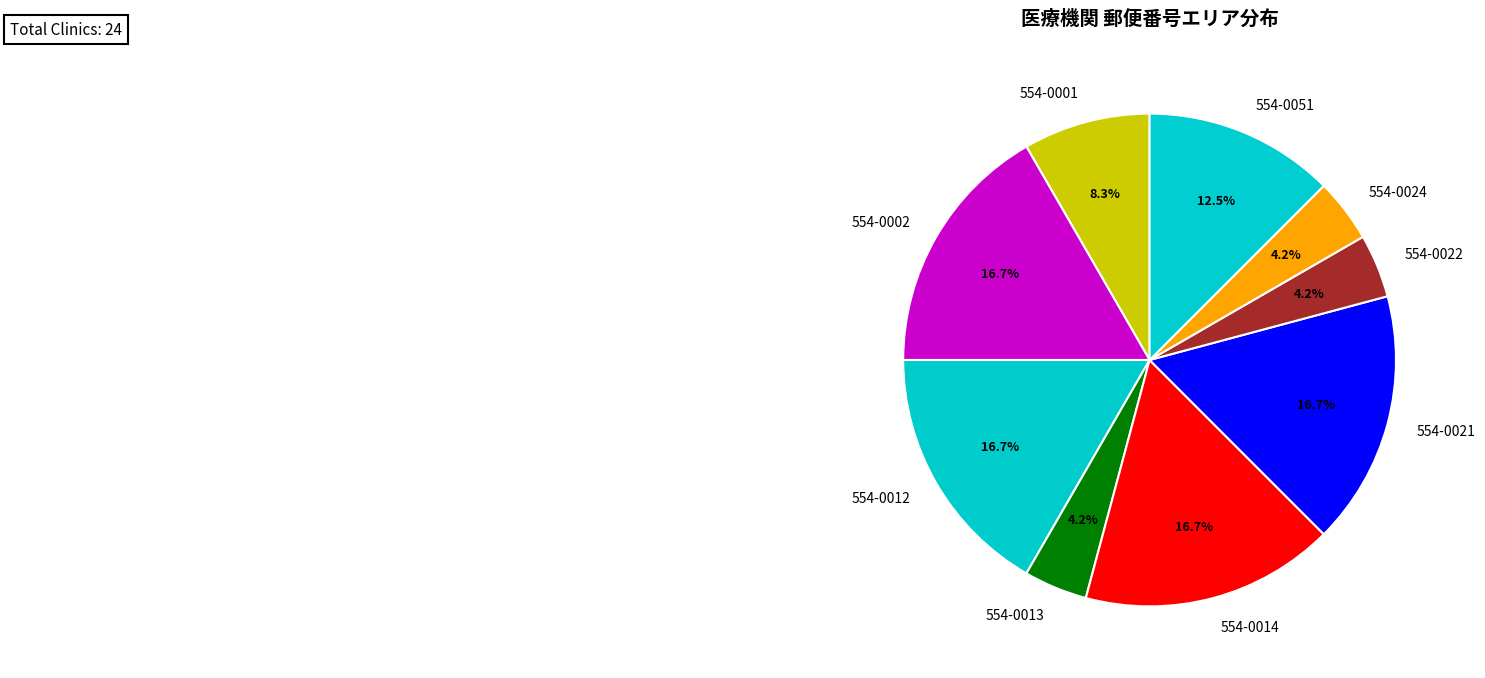

Does 554-0012 account for over 50% of the chart?

No